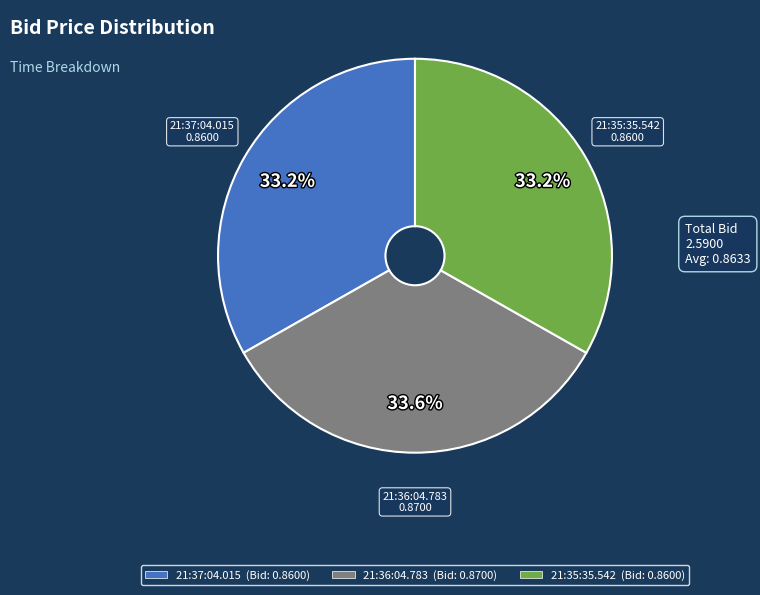

Is the sum of 21:36:04.783 (Bid: 0.8700) and 21:35:35.542 (Bid: 0.8600) greater than half?

Yes